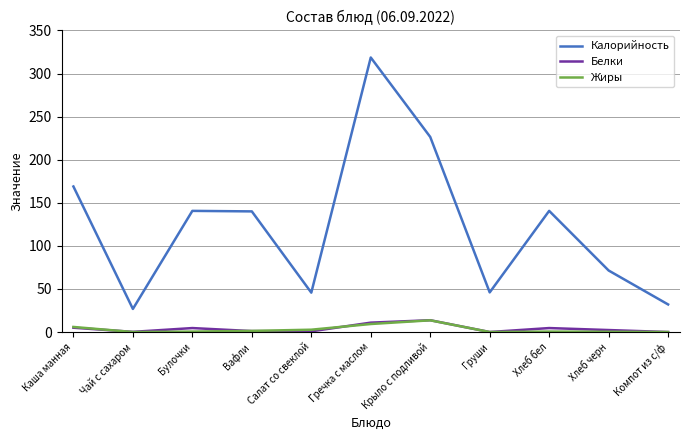

Which series has the largest range (max minus min)?

Калорийность